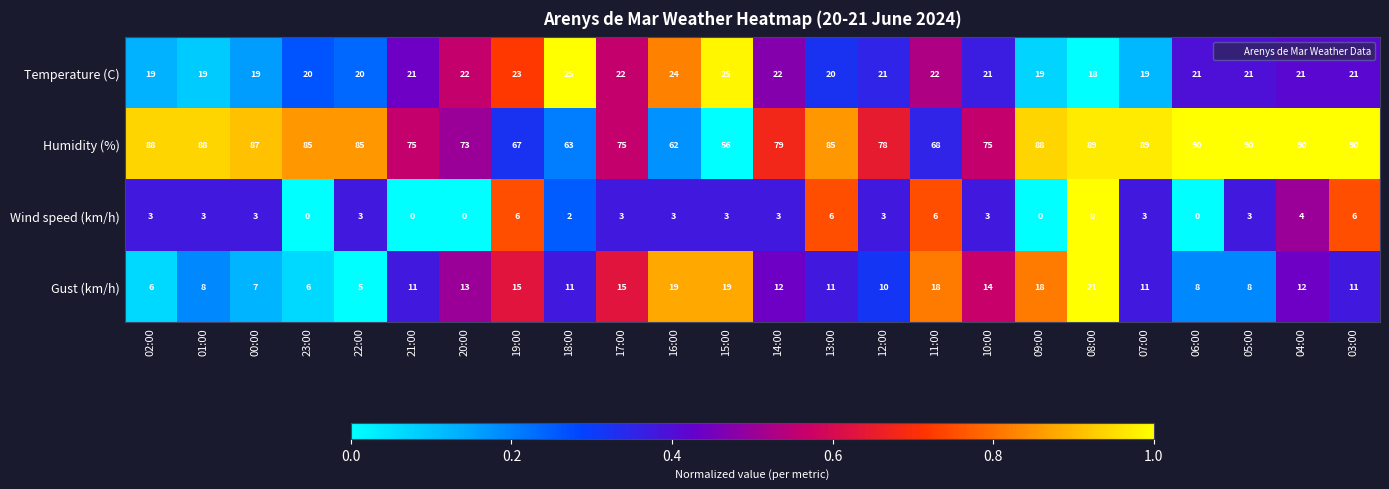

What is the difference between the maximum and second lowest values in the Gust (km/h) series?

15